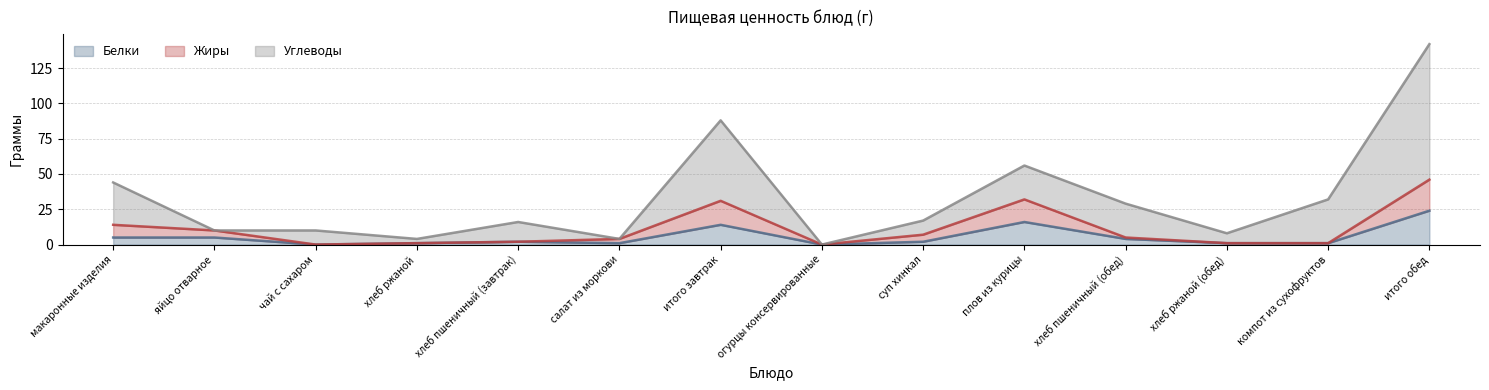

At which category is the sum across all series the highest?

итого обед